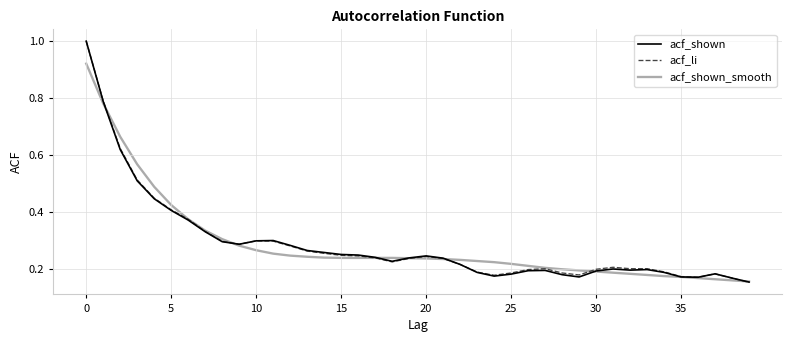

Rank the series by their average value, from highest to lowest.

acf_li, acf_shown_smooth, acf_shown